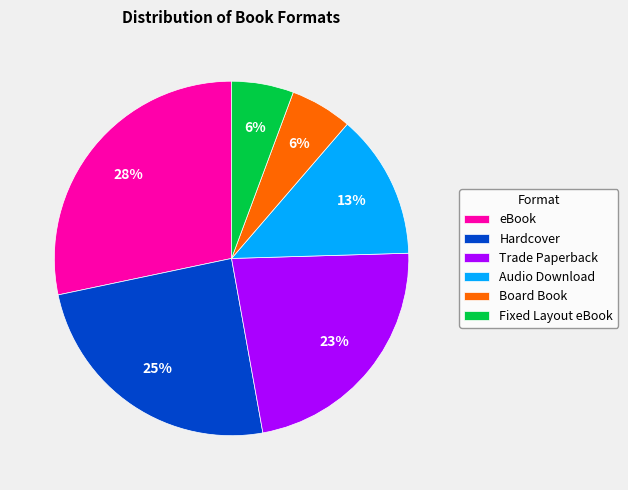

Which has a higher value, Board Book or eBook?

eBook